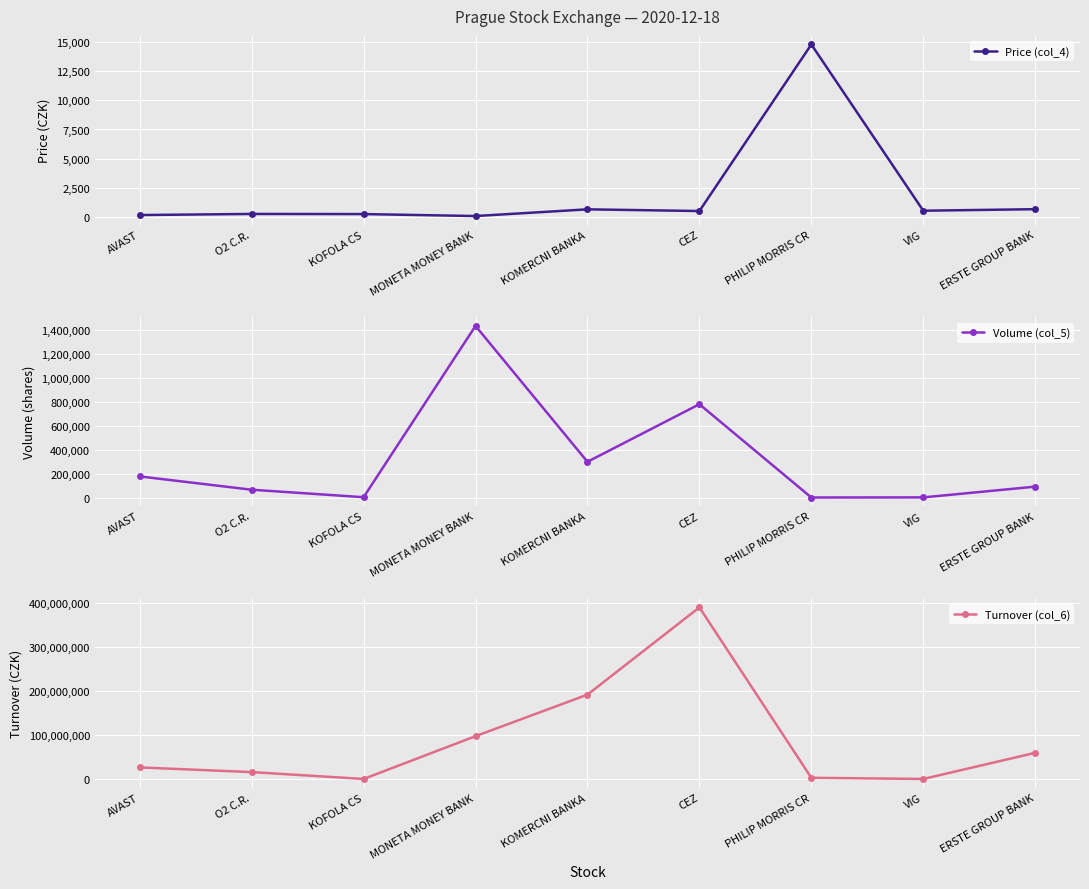

The Price (col_4) series shows 68.1 at MONETA MONEY BANK. True or false?

True